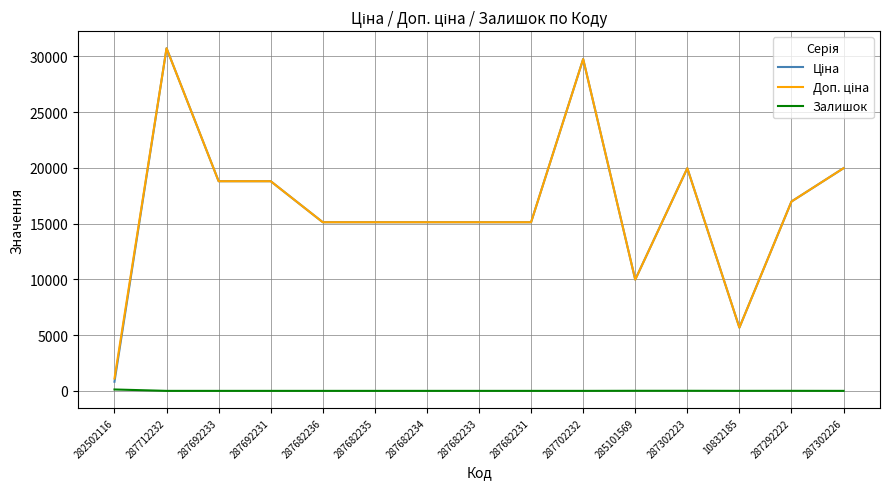

The Залишок series shows 0.0 at 287682231. True or false?

True